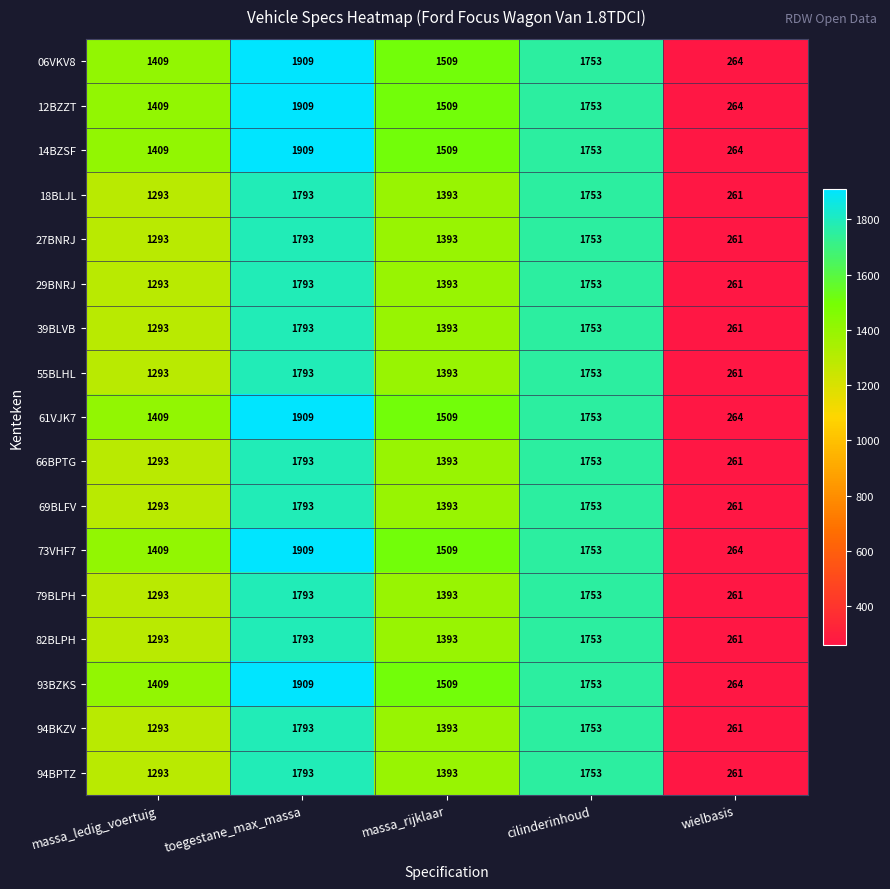

At which category is the sum across all series the highest?

toegestane_max_massa